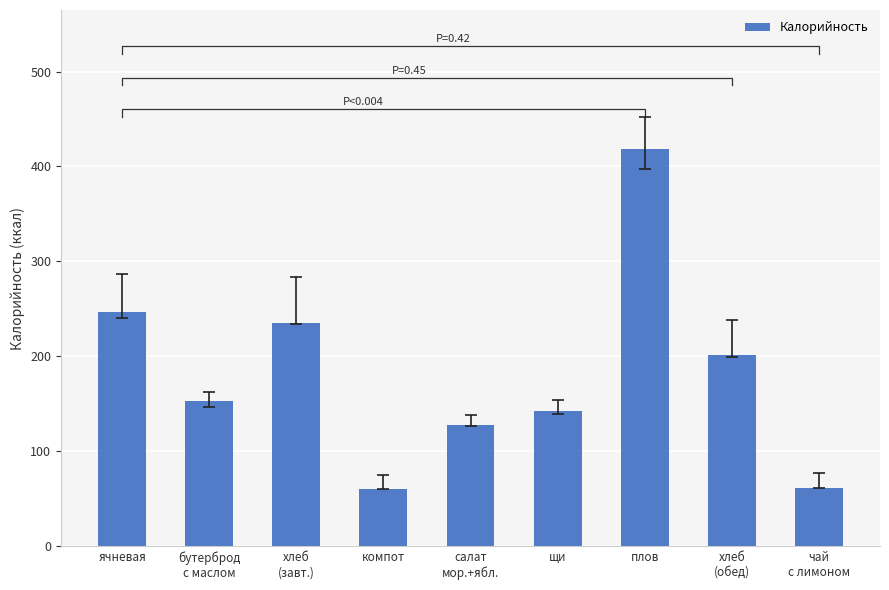

What is the change in value from компот to чай
с лимоном?

+1.0